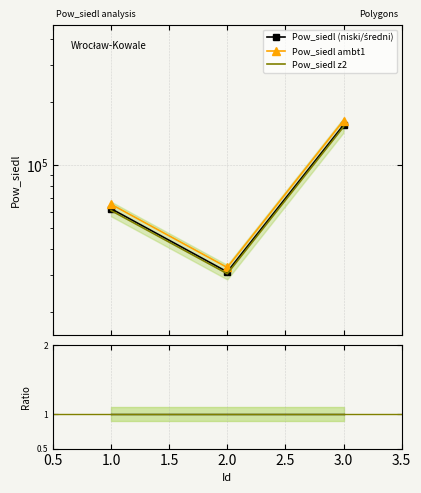

What is the value of the Pow_siedl z2 point at the 3rd from the left?

152451.3